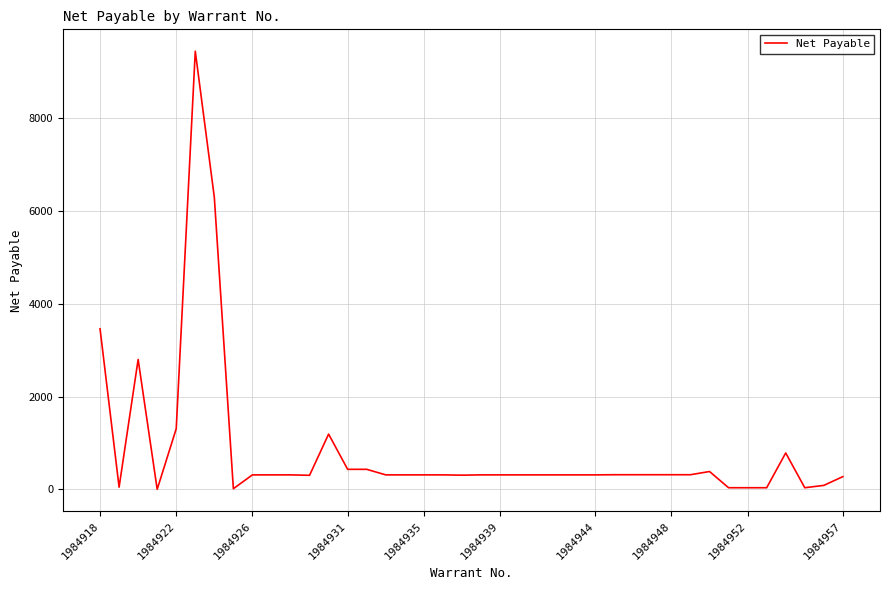

What is the difference between the maximum and minimum values?

9431.9